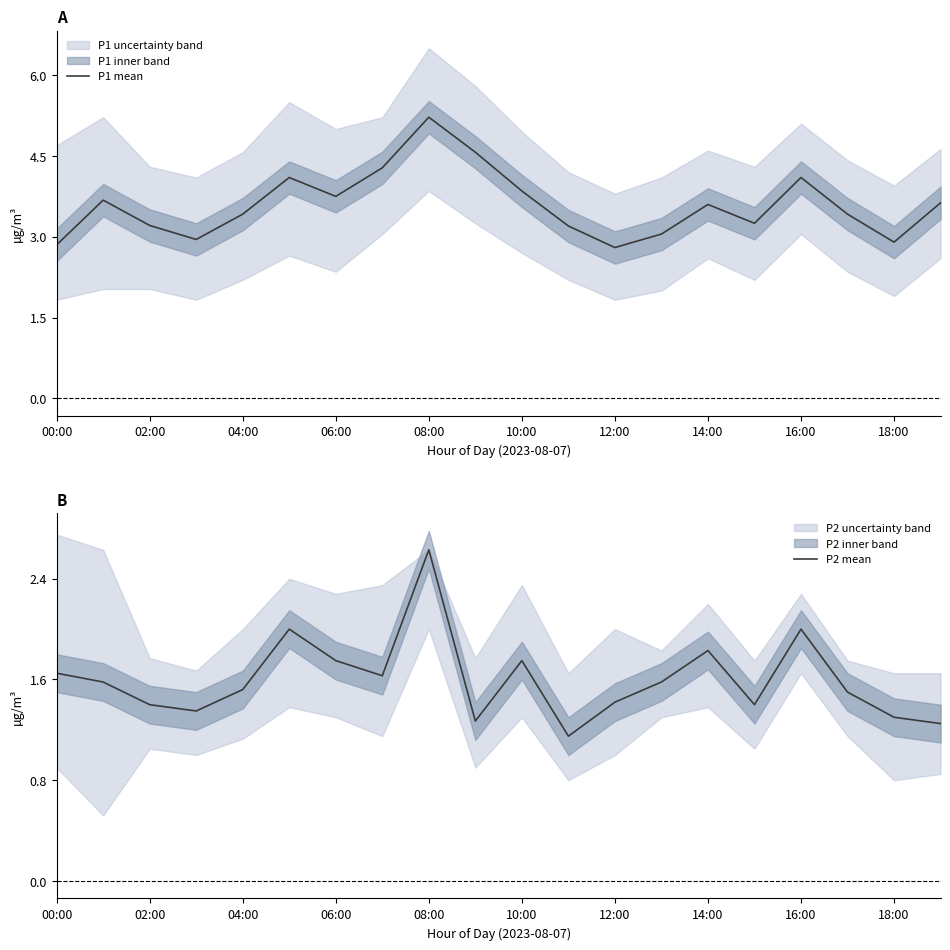

True or false: P1 mean and P2 mean cross at least once.

False